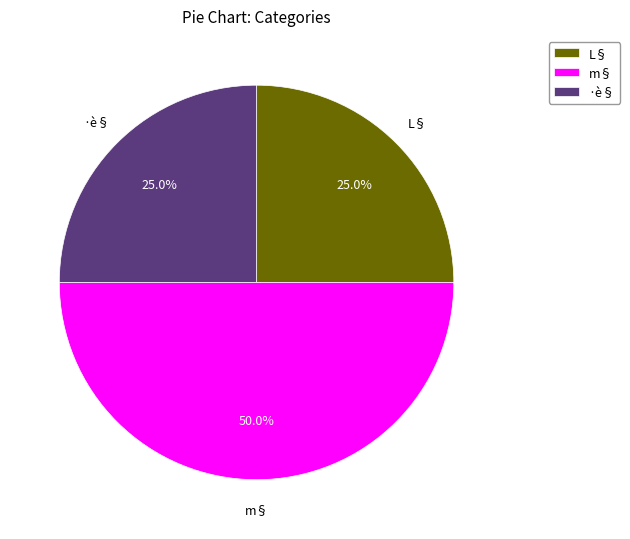

Is the sum of ·è§ and m§ greater than half?

Yes